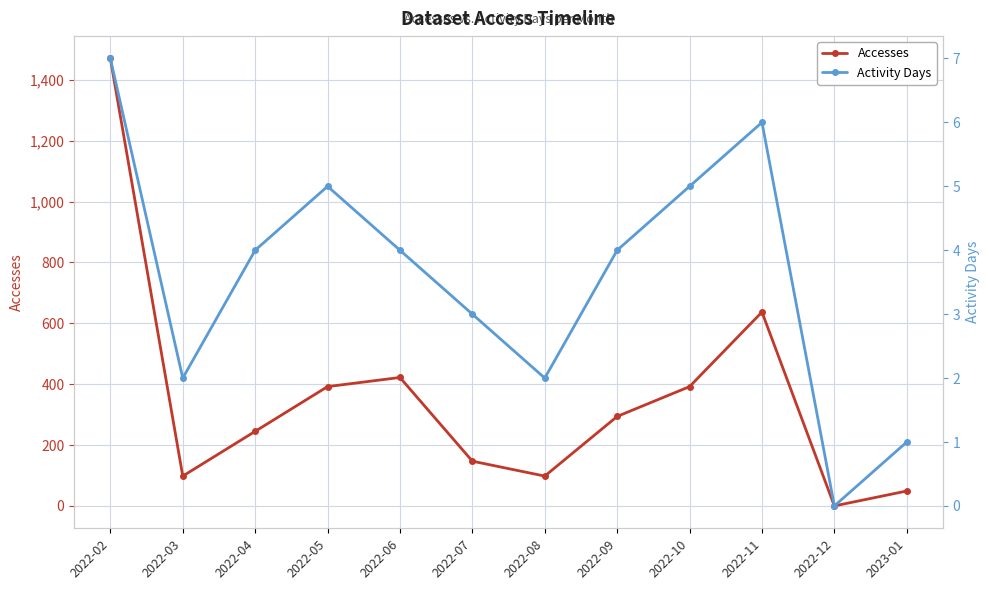

What is the total value across all series at 2022-02?

1477